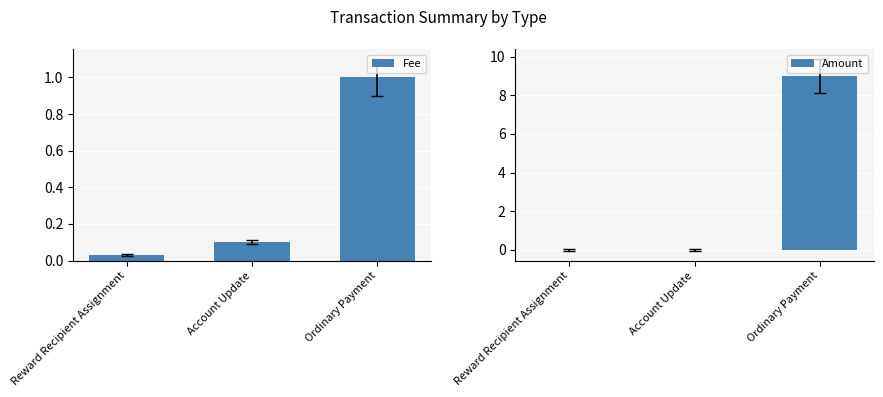

List the series in order of their peak value, lowest first.

Fee, Amount